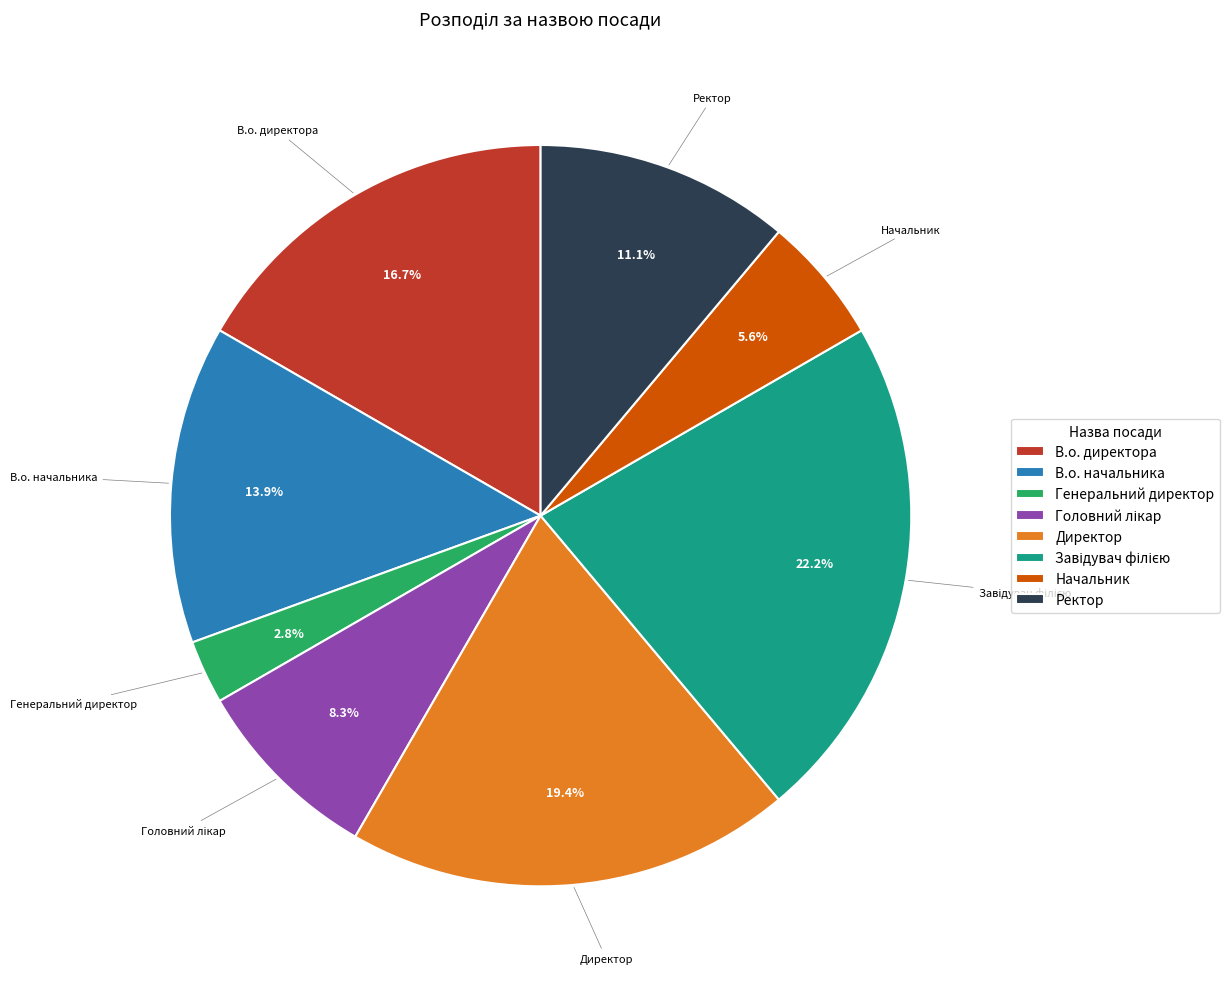

What is the smallest slice in the pie chart?

Генеральний директор